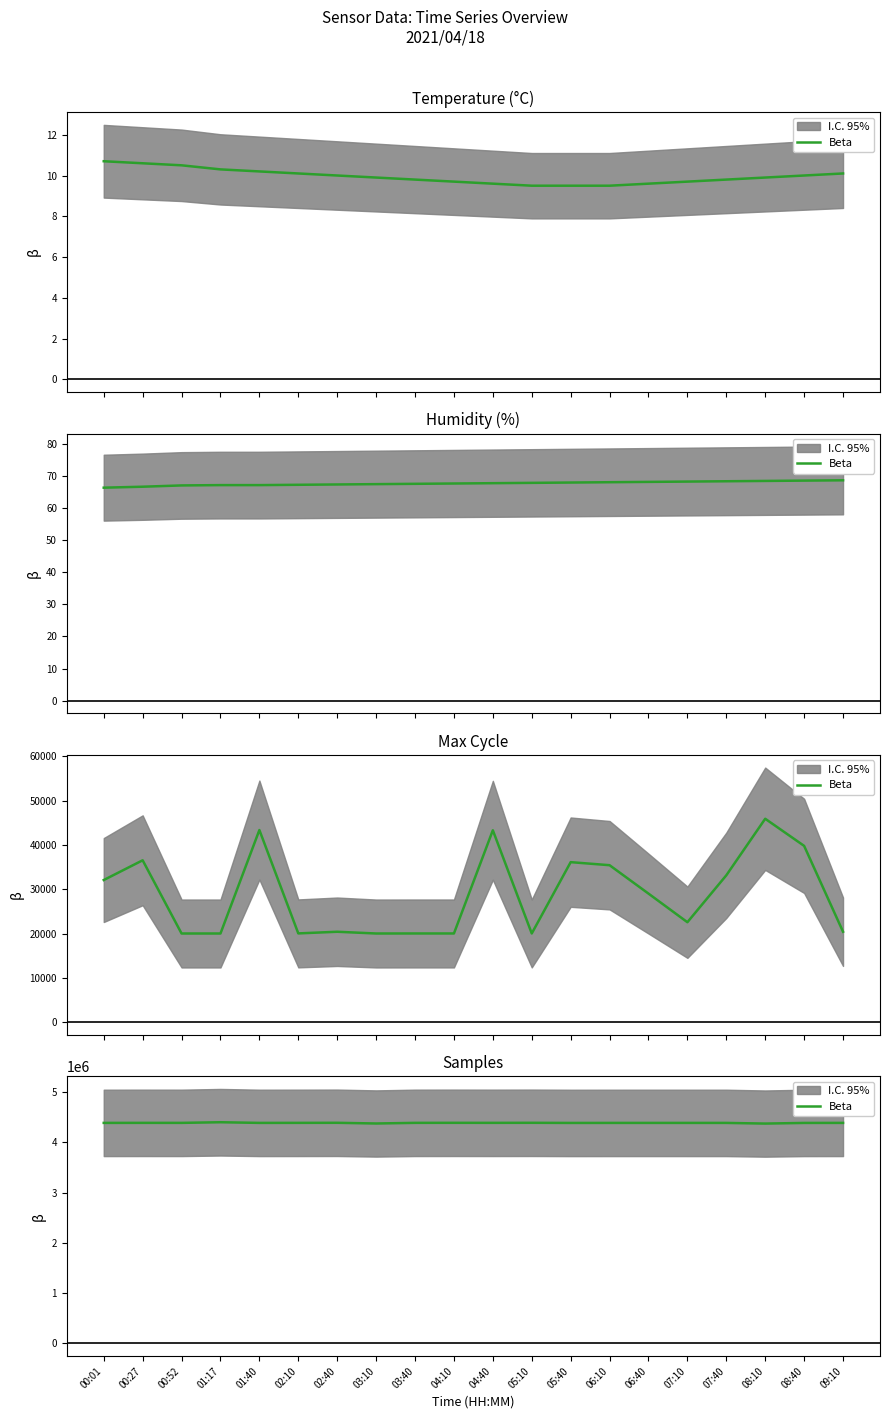

What is the average value?

4389600